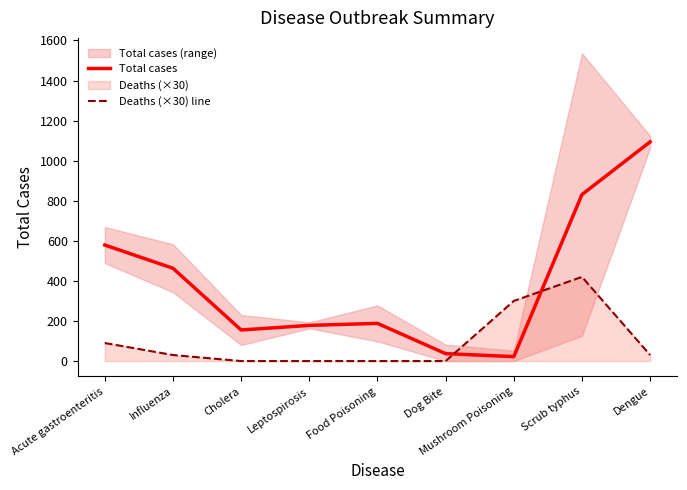

What is the total value across all series at Cholera?

155